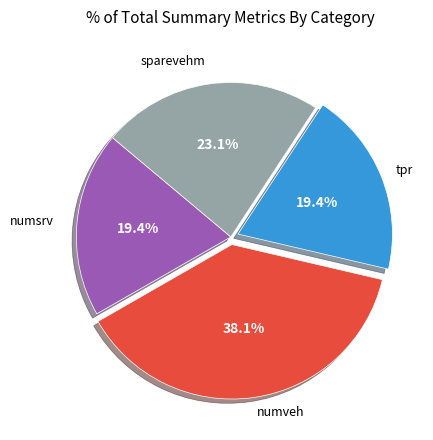

Is there any slice that represents more than half of the pie?

No